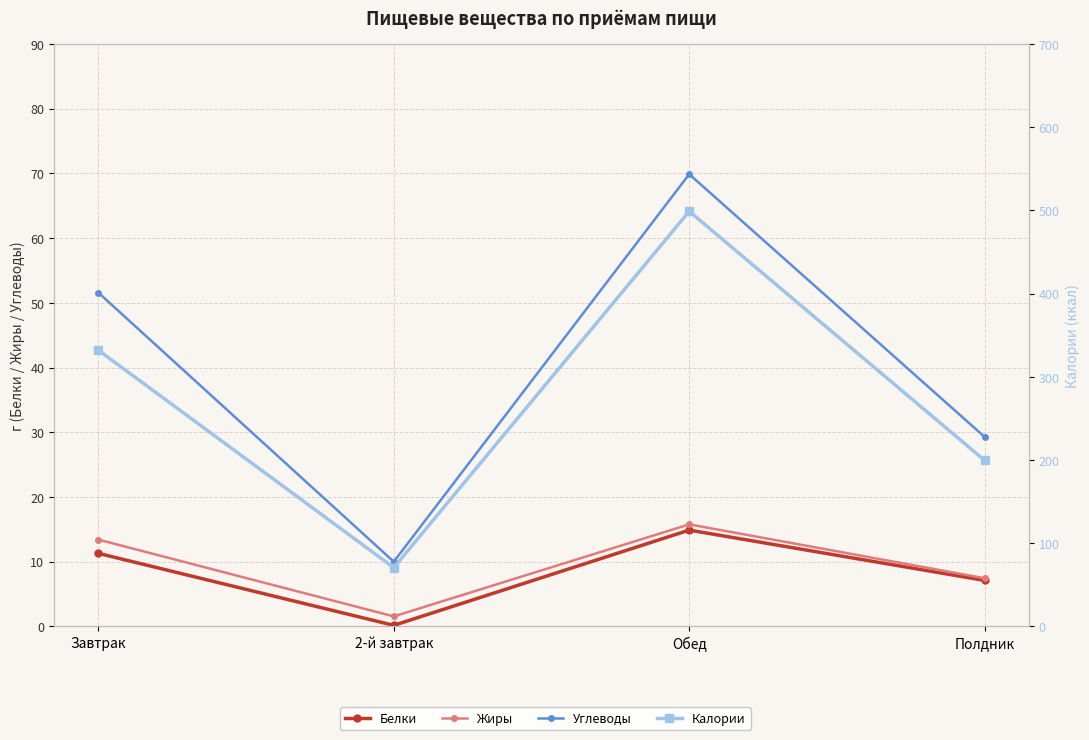

At which label does Жиры reach its peak?

Обед